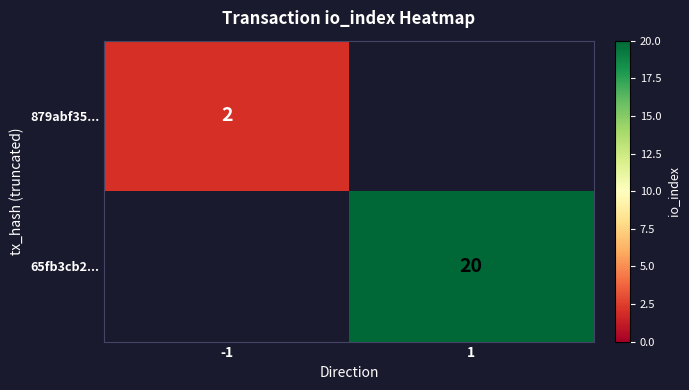

Is the value of 65fb3cb2... at 1 greater than the value of 879abf35... at -1?

Yes